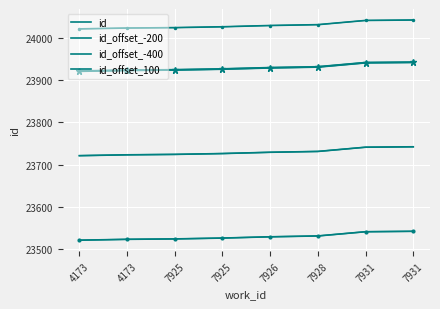

Is it true that id_offset_100 equals 41741 at 7931?

False